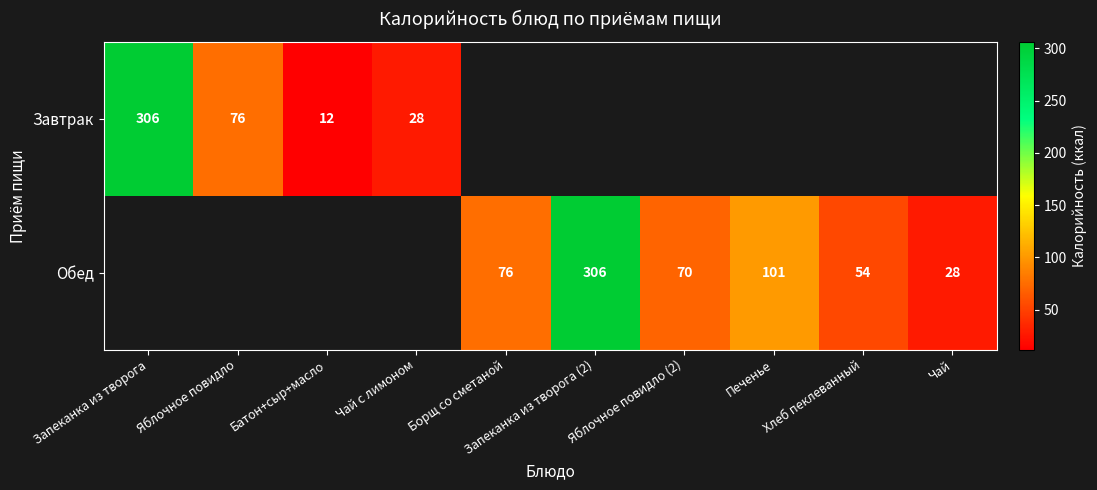

The Завтрак series shows 306 at Запеканка из творога. True or false?

True